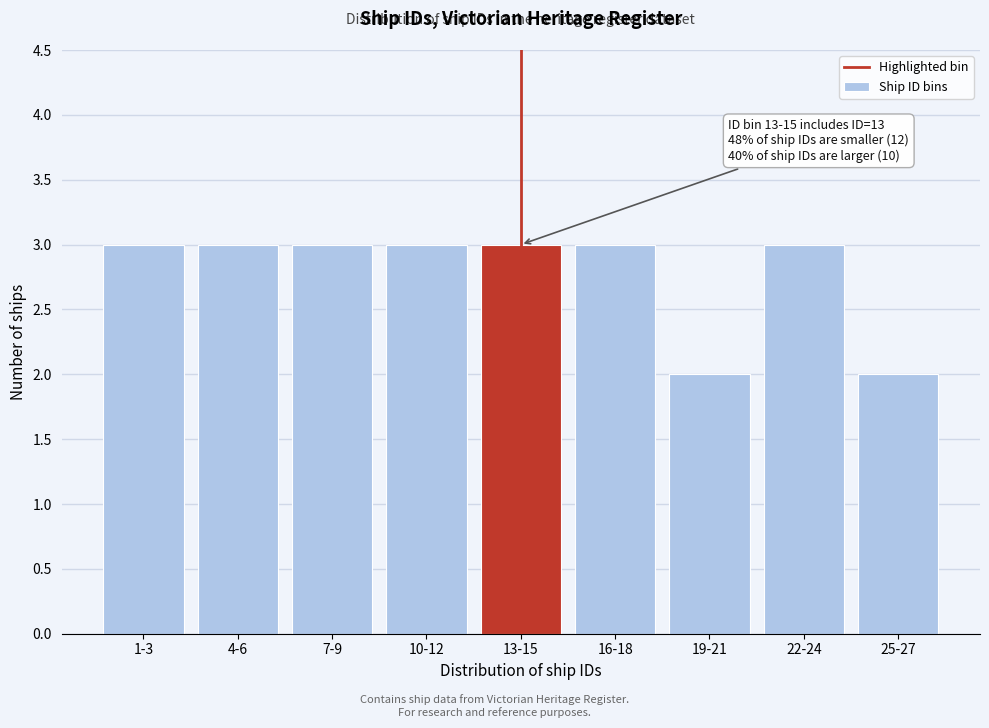

Reading left to right, list all the values displayed in this chart.

3	3	3	3	3	3	2	3	2